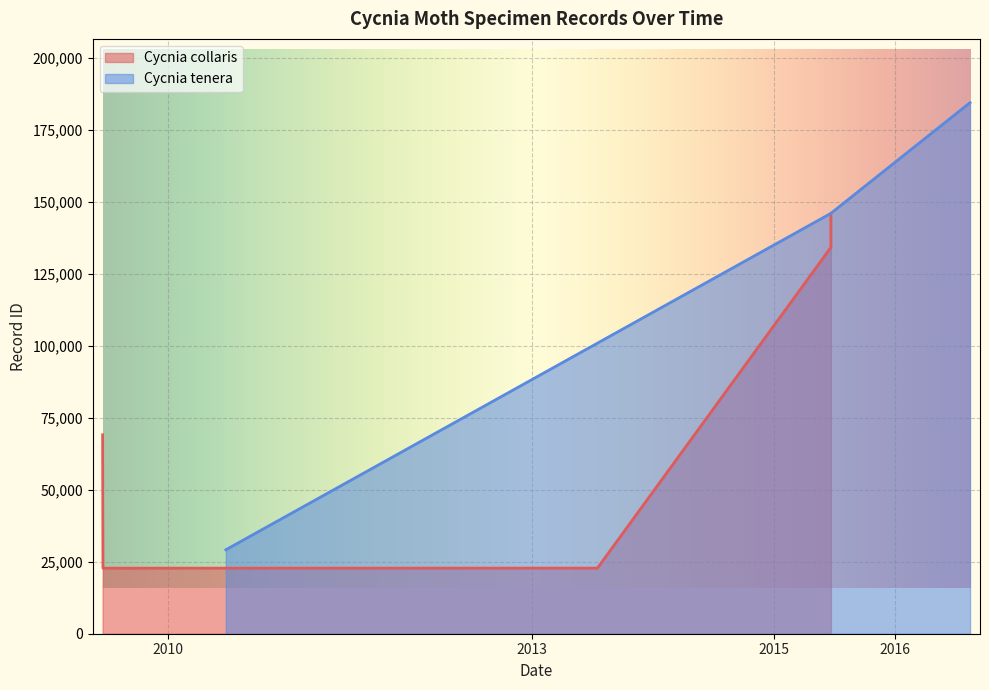

Does the chart display data point markers on the line(s)?

No